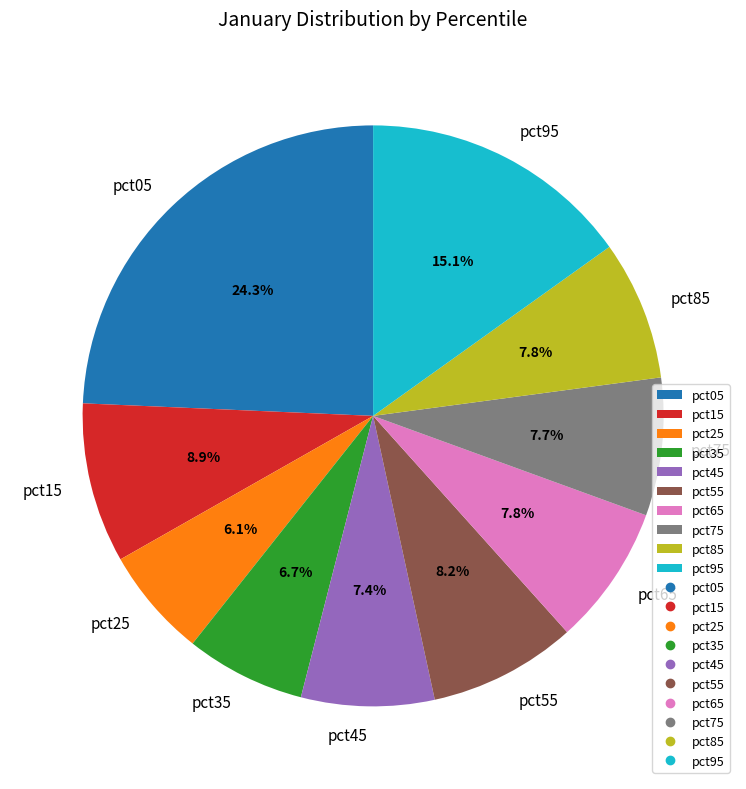

To the nearest percent, what is the difference between the largest and smallest slice percentages?

18%